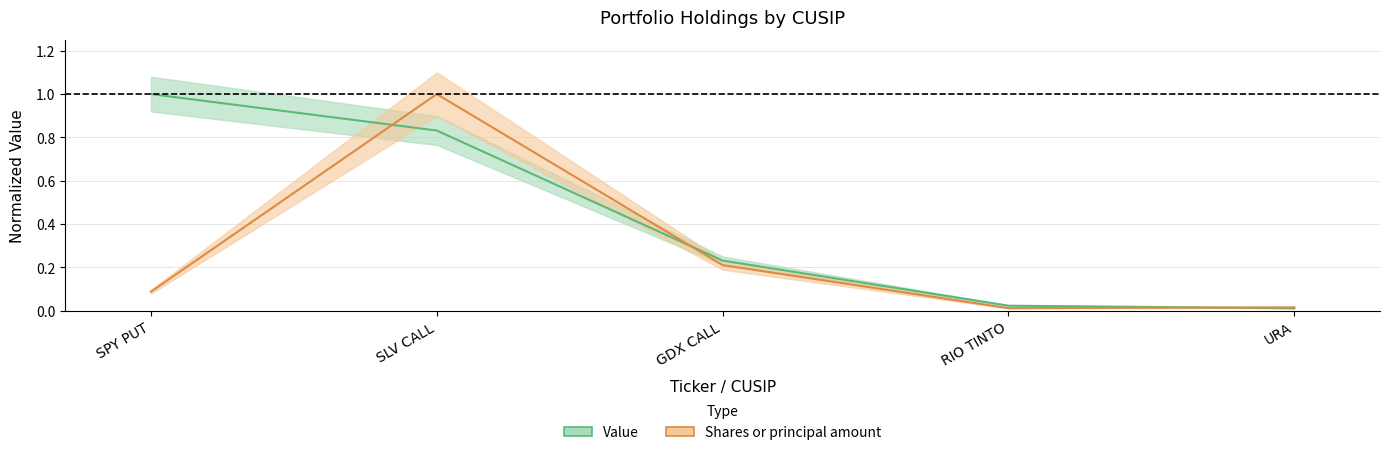

What is the sum of the Value values at SPY PUT and RIO TINTO?

1.0